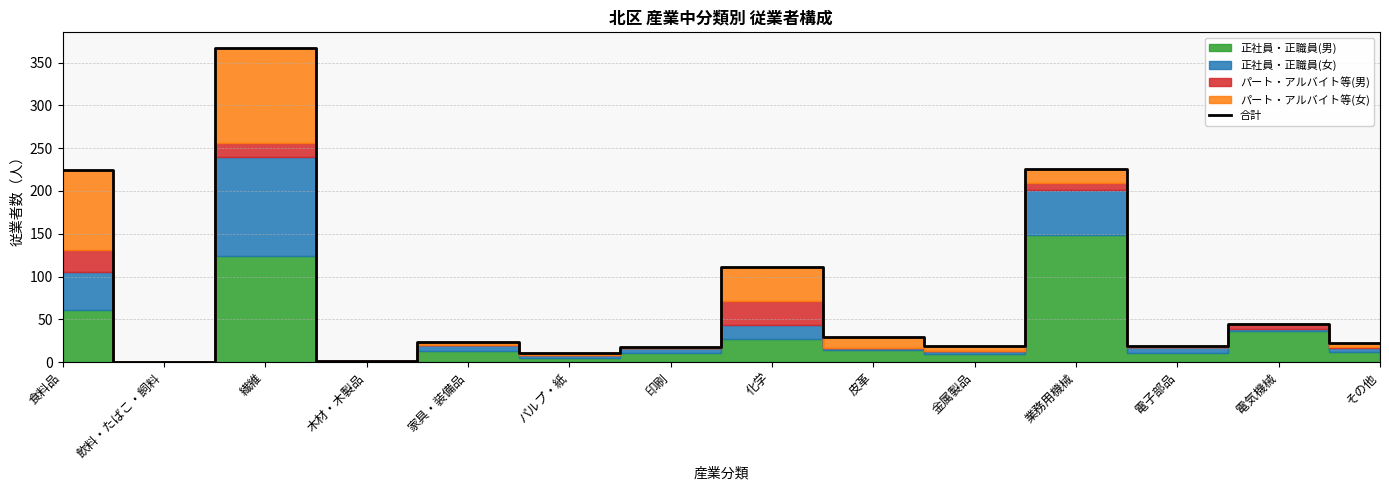

At which label does the data first exceed 24?

食料品